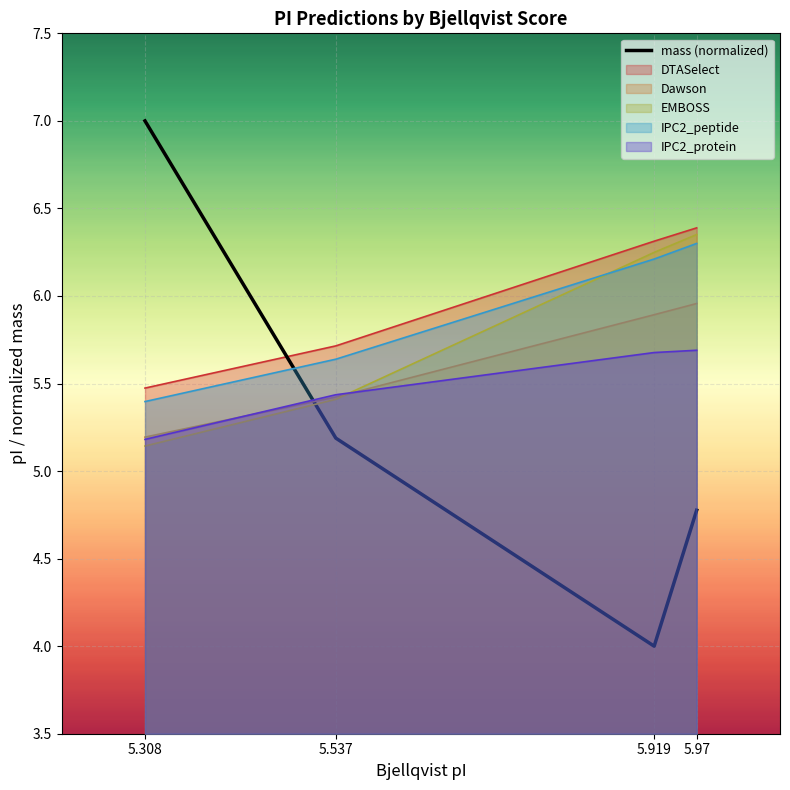

Reading right to left, extract all data points from this chart.

mass: 5.97=4.8	5.919=4.0	5.537=5.2	5.308=7.0
DTASelect: 5.97=6.4	5.919=6.3	5.537=5.7	5.308=5.5
Dawson: 5.97=6.0	5.919=5.9	5.537=5.4	5.308=5.2
EMBOSS: 5.97=6.4	5.919=6.2	5.537=5.4	5.308=5.1
IPC2_peptide: 5.97=6.3	5.919=6.2	5.537=5.6	5.308=5.4
IPC2_protein: 5.97=5.7	5.919=5.7	5.537=5.4	5.308=5.2